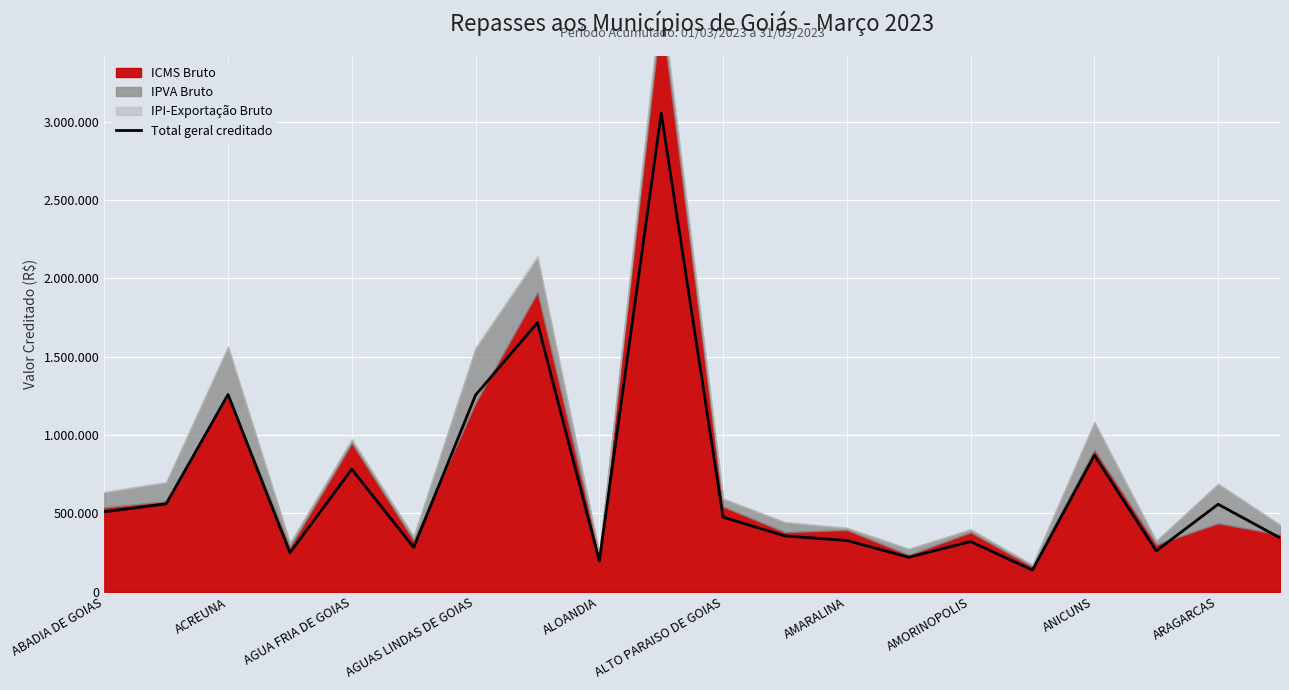

How many points are higher than both their immediate neighbors (excluding endpoints)?

7